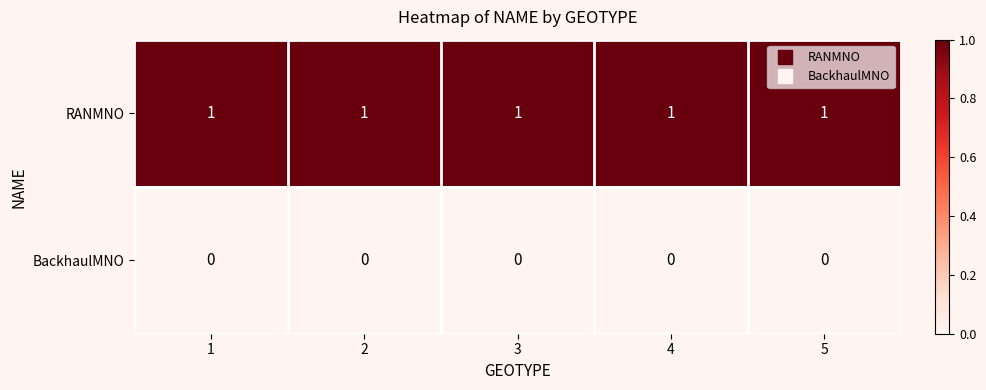

At how many categories does at least one series exceed 0?

5